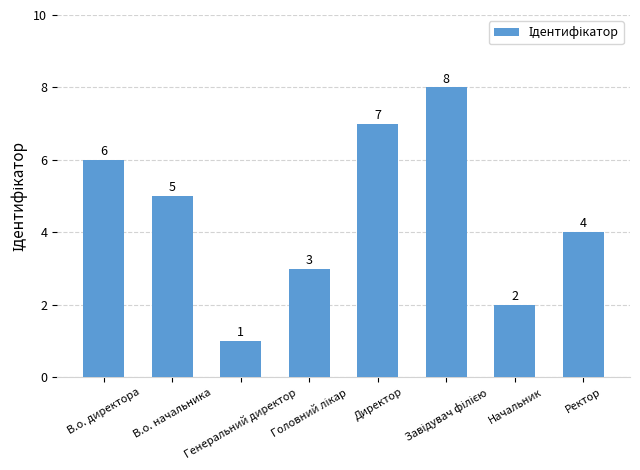

Is it true that the value at В.о. директора is 6?

True